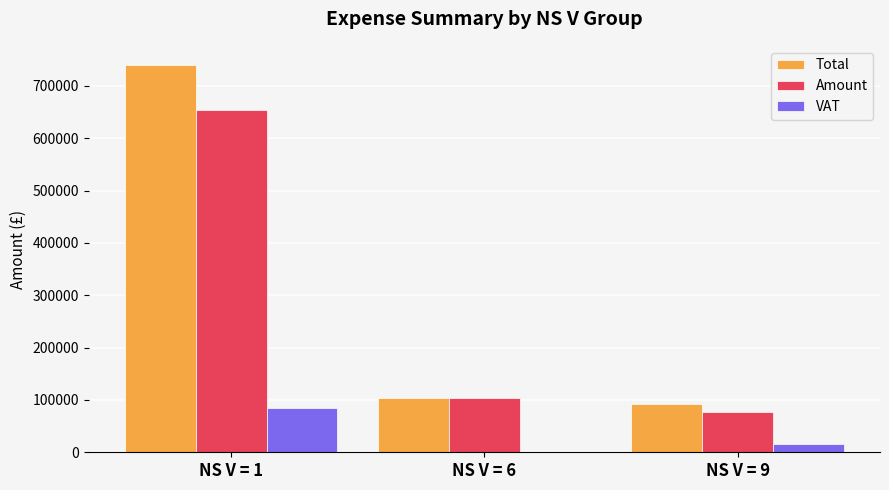

What is the total value across all series at NS V = 9?

183272.8